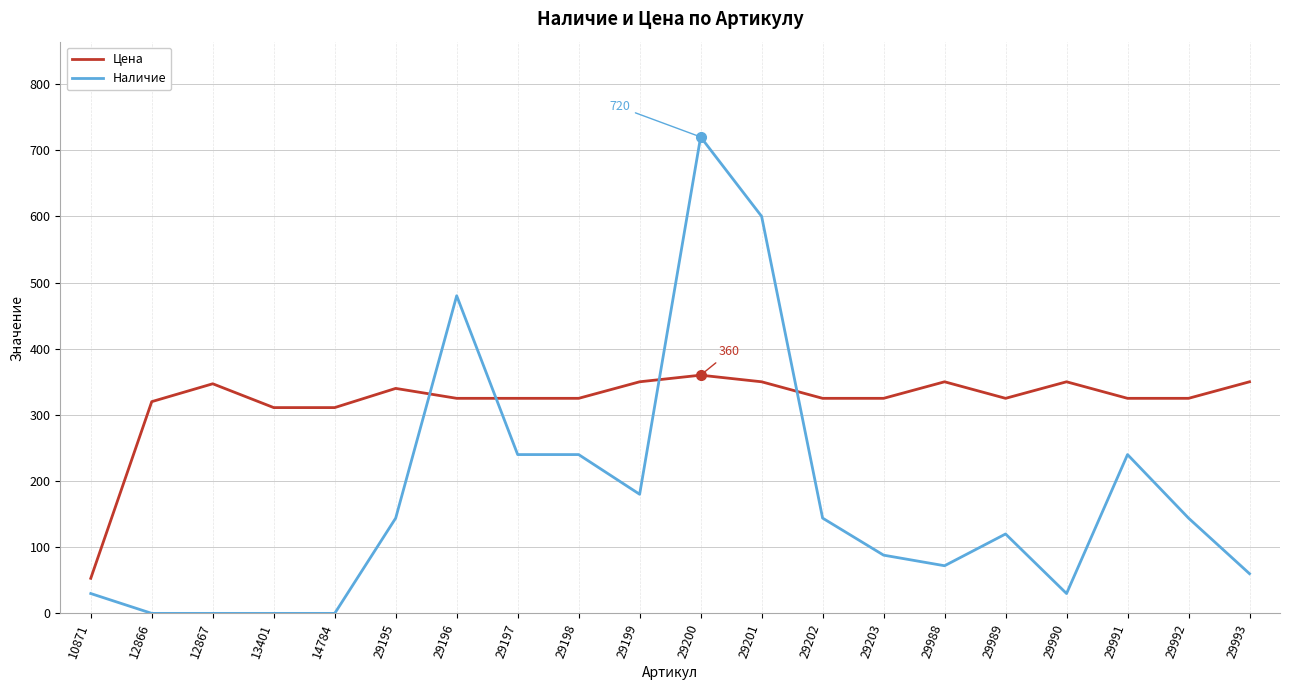

True or false: Наличие has a value of 254 at 29202.

False